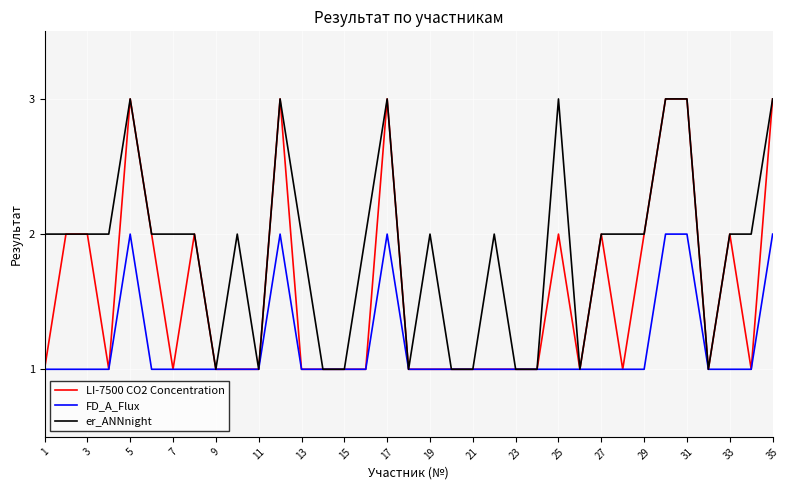

What is the greatest value displayed?

3